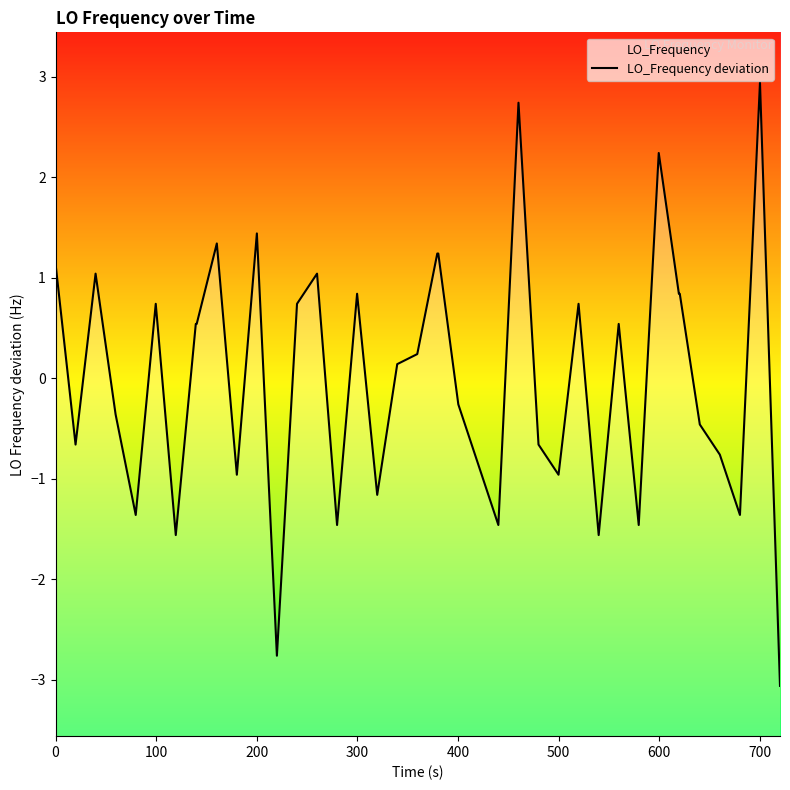

How many data points are less than 0?

19